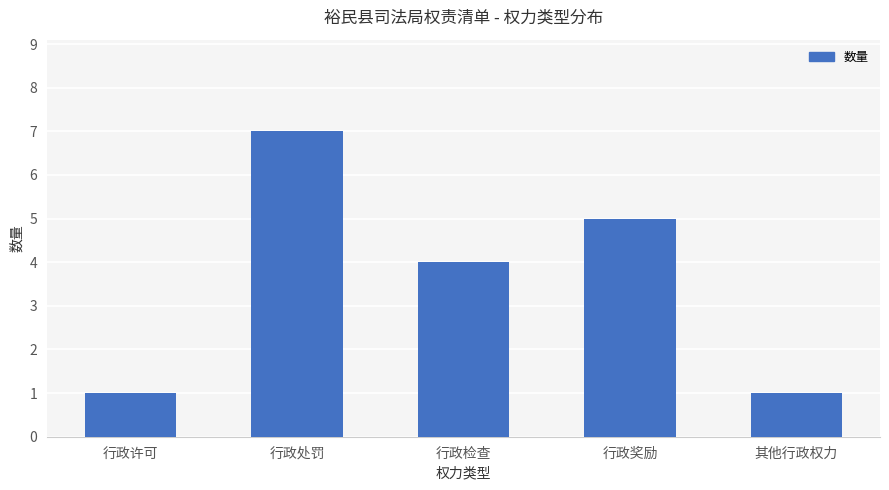

What is the difference between the maximum and minimum values?

6